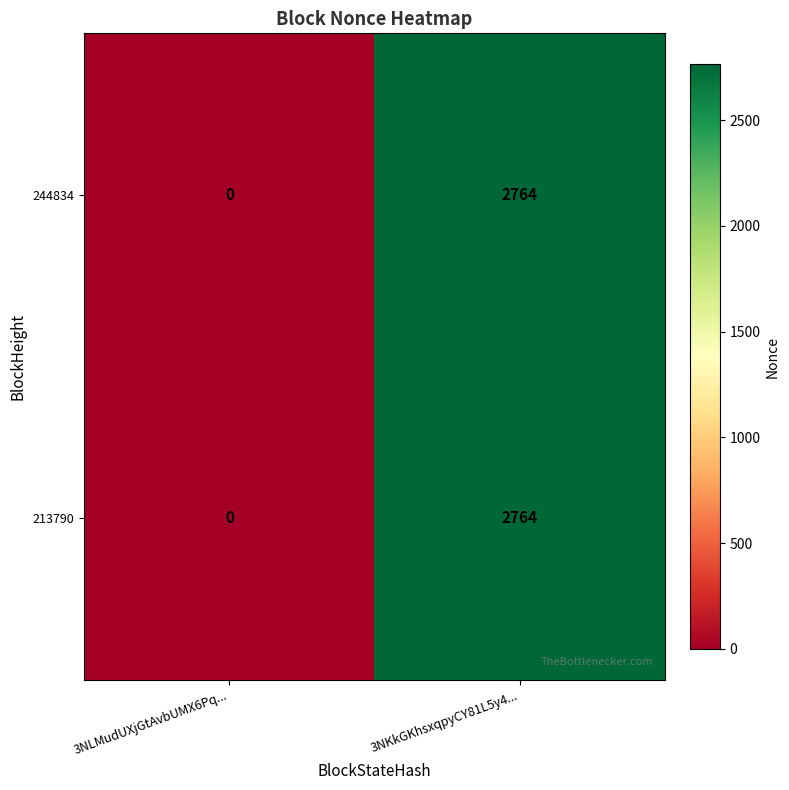

What is the total value across all series at 3NKkGKhsxqpyCY81L5y4...?

5528